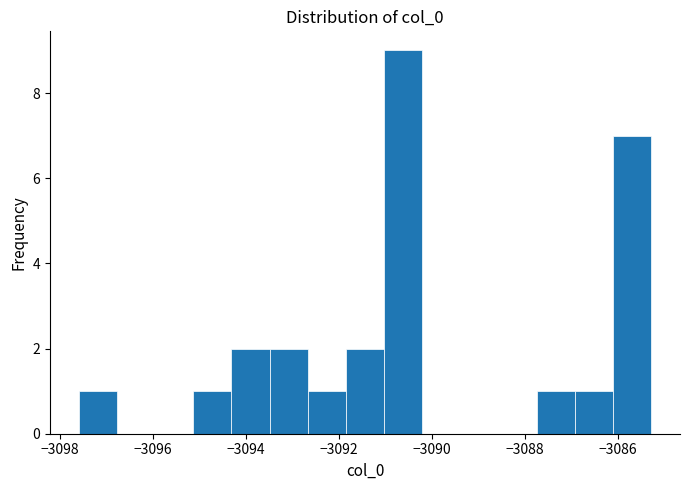

Which range on the x-axis has the tallest bar?

-3091.0 to -3090.2